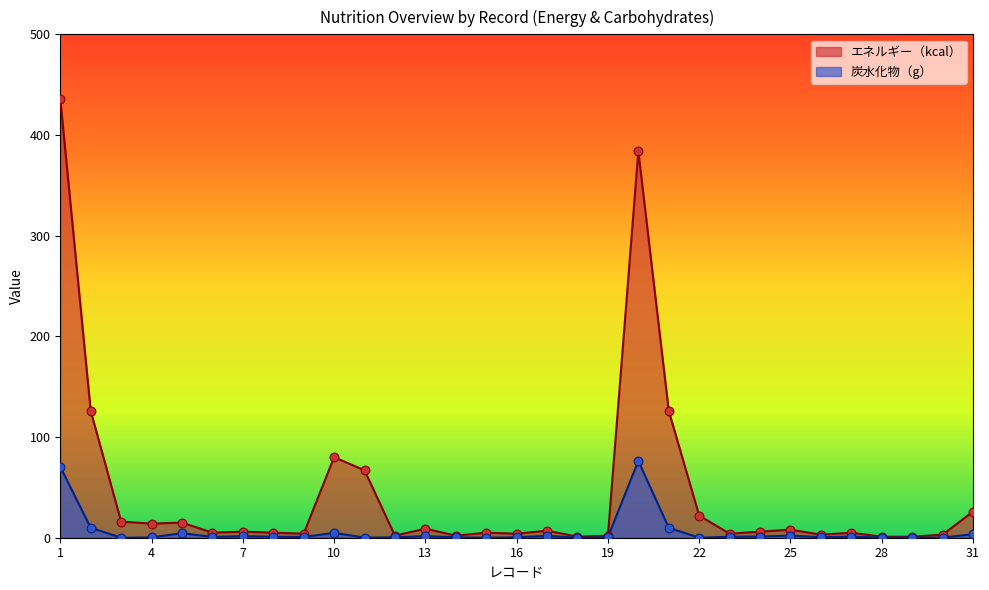

At which category is the sum across all series the highest?

1